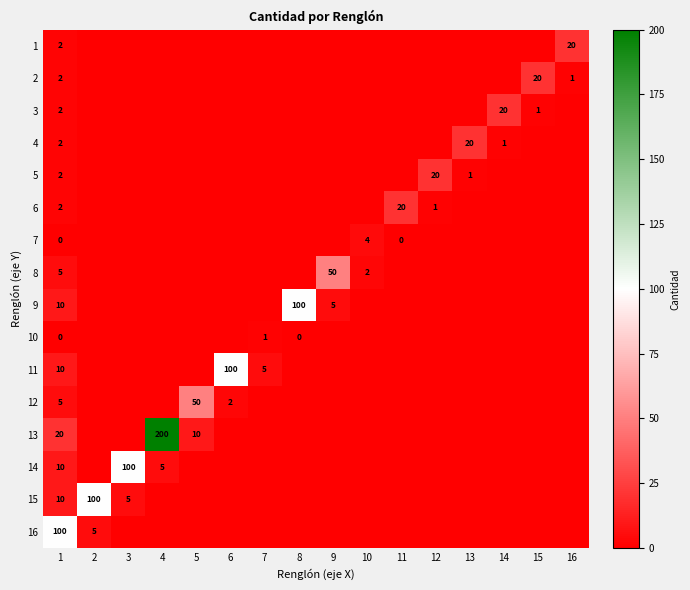

What is the difference between the highest and lowest values at 1?

100